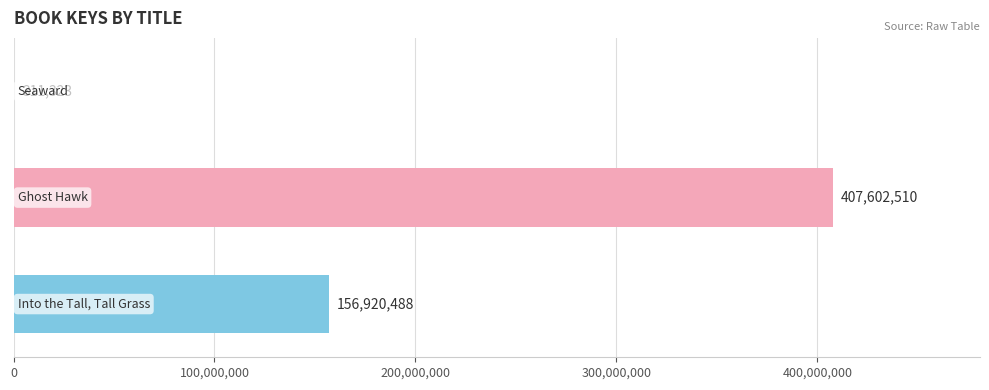

How many values are between 311323 and 407602510?

3